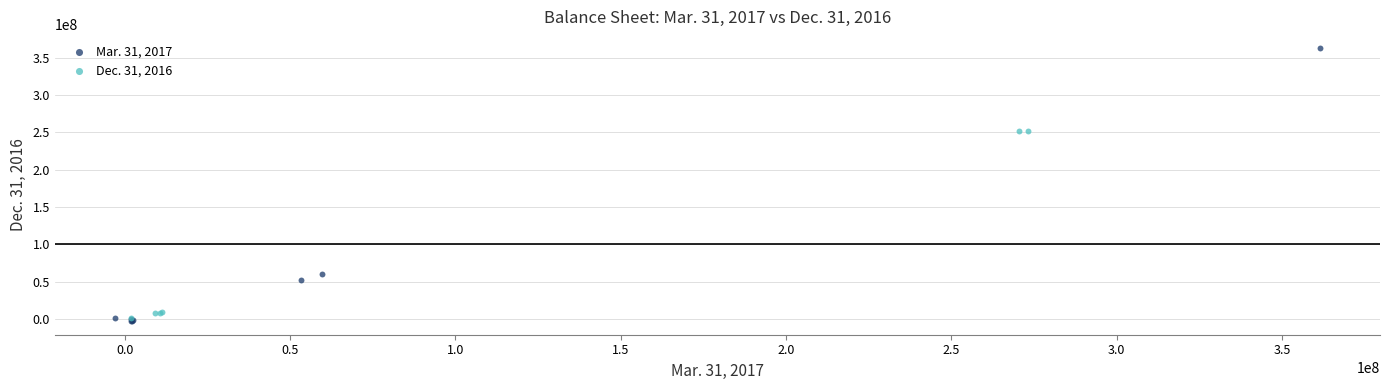

Which series reaches the maximum Y coordinate?

Mar. 31, 2017